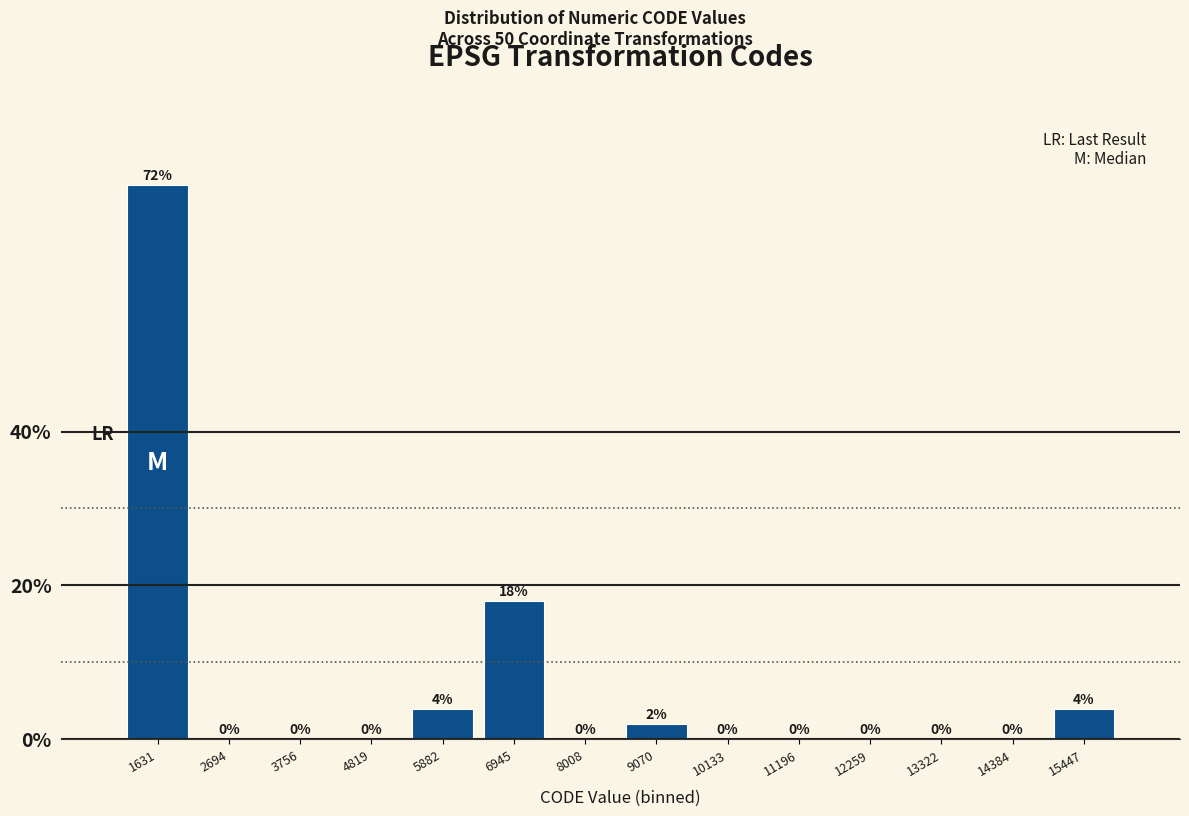

How tall is the bar that spans 15000 to 16000 on the x-axis? The bar edges are not printed on the chart, so give them approximately, as read against the axis.

4